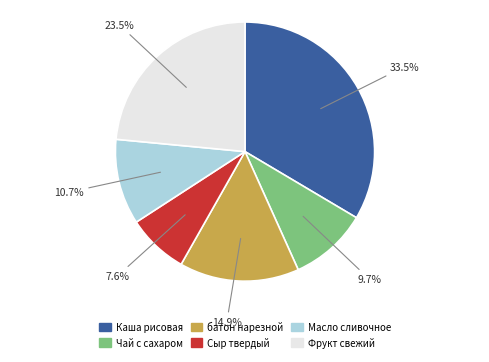

What percentage is the Масло сливочное slice, to the nearest percent?

11%